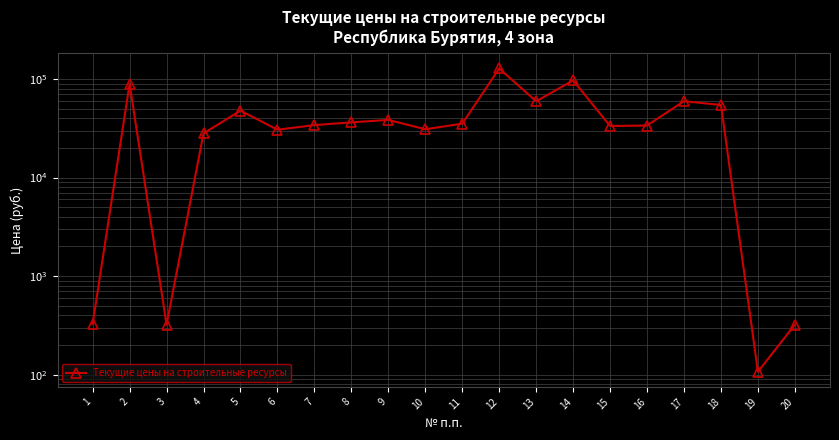

Rank the categories by value from lowest to highest.

19, 20, 3, 1, 4, 6, 10, 15, 16, 7, 11, 8, 9, 5, 18, 13, 17, 2, 14, 12